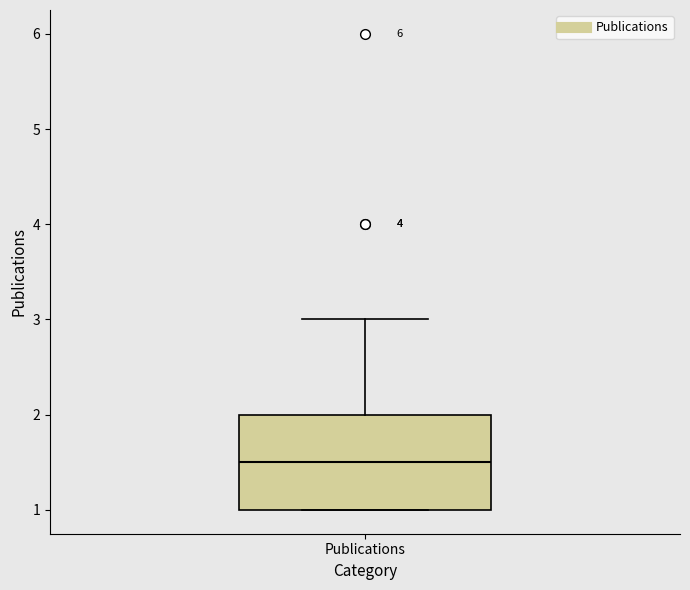

Transcribe this box plot: give where the median line is, the range the box spans, and where the two whiskers end, as read against the y-axis. The values are not printed on the chart, so give them approximately, as read against the axis.

median 1.5, box 1.0 to 2.0, whiskers 1.0 to 3.0